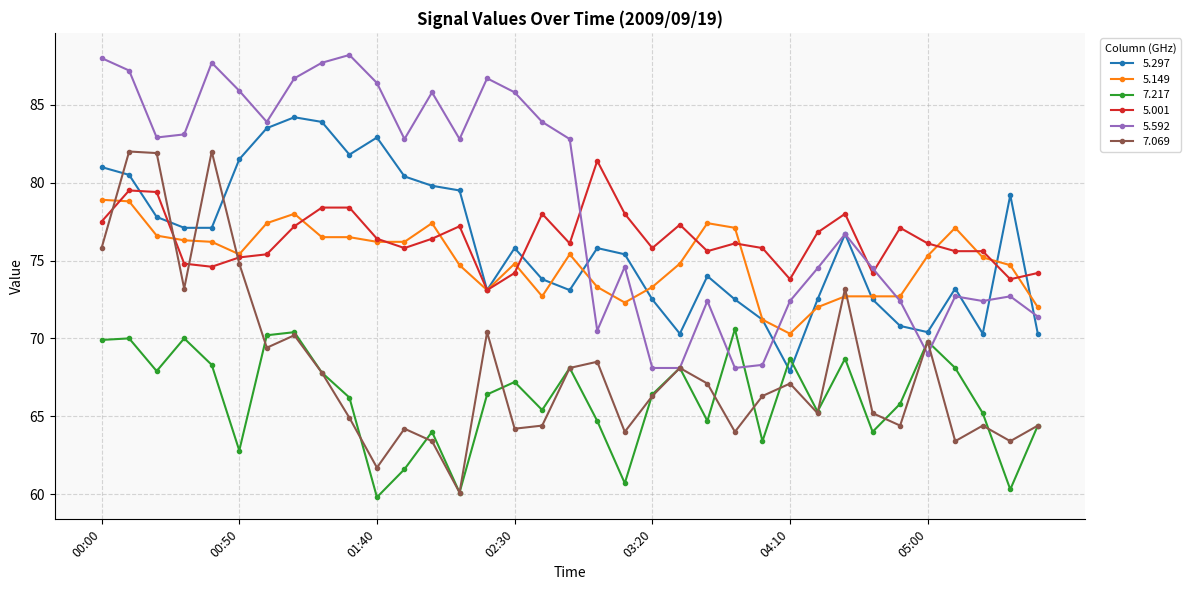

What is the value of the 5.592 point at the 26th from the left?

72.4